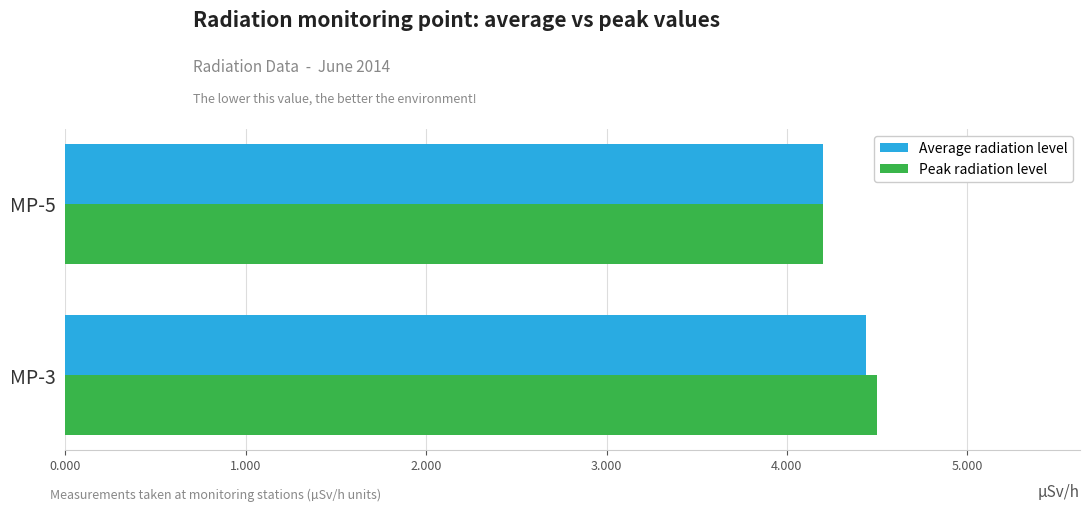

List the series in order of their peak value, lowest first.

Average radiation level, Peak radiation level